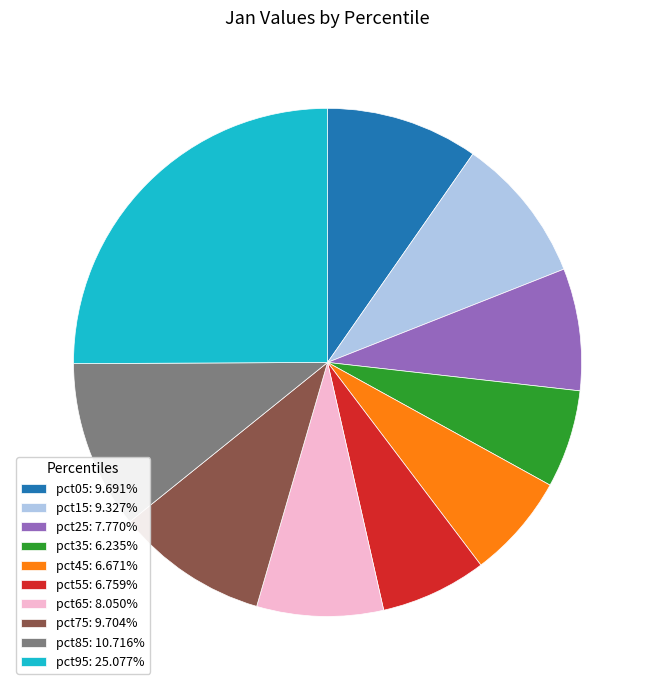

Does any single category account for the majority?

No